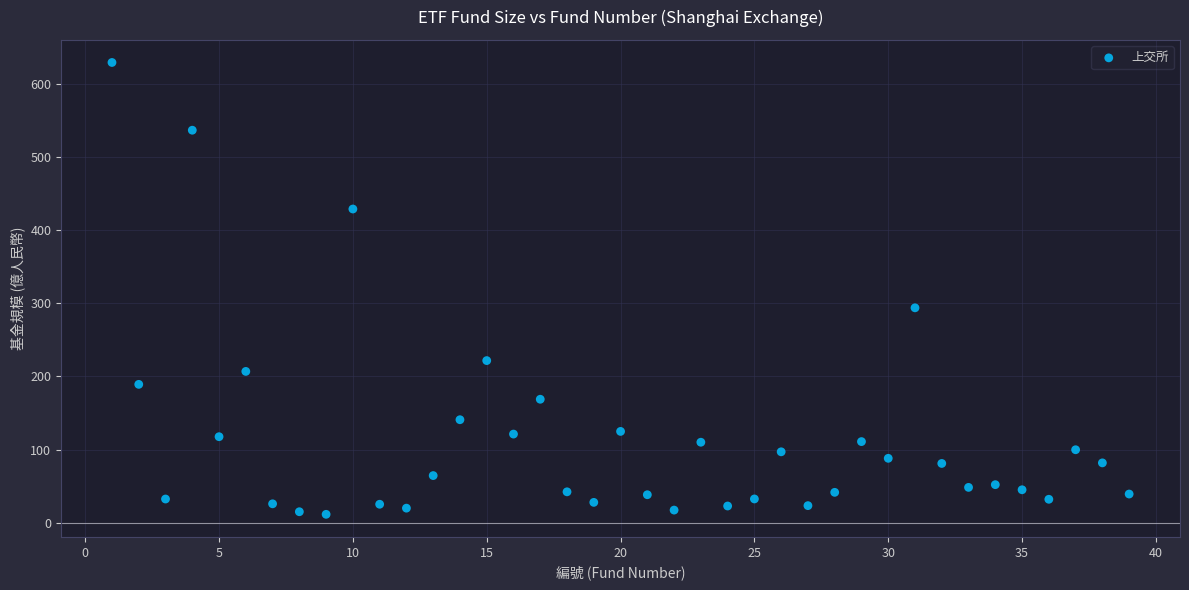

What is the range of Y values (max minus min)?

617.7